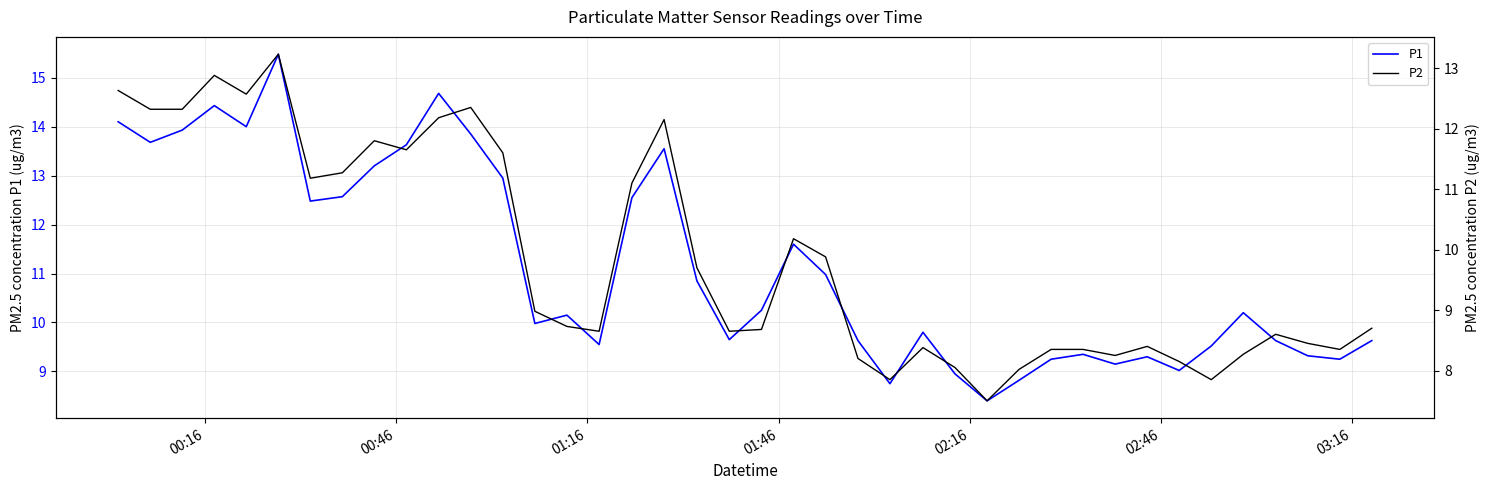

What is the sum of all P1 values?

446.1